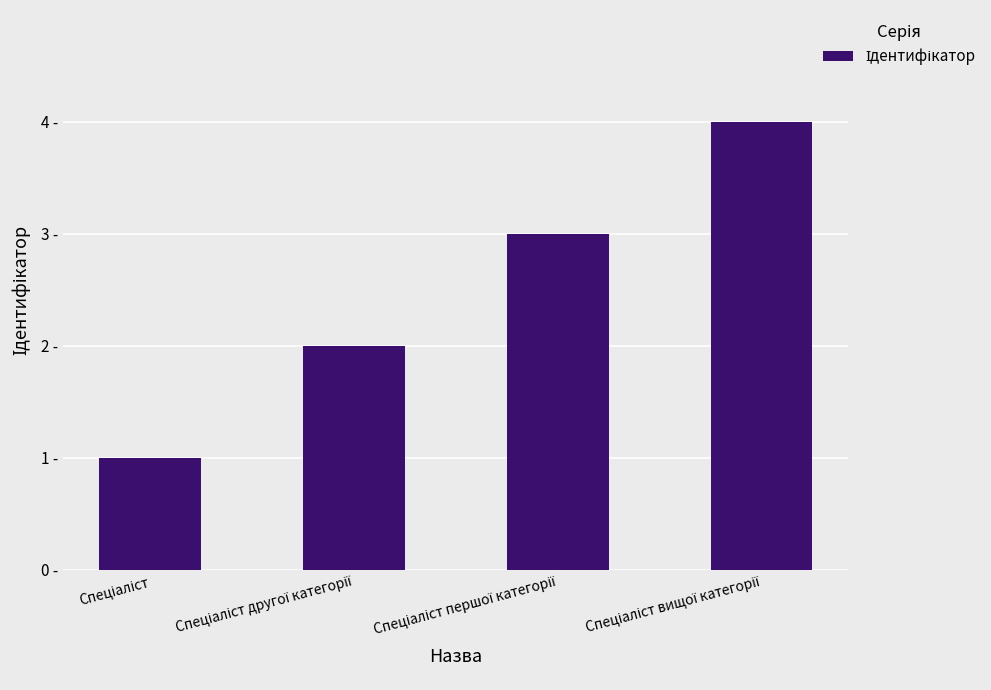

Are the bars horizontal?

No